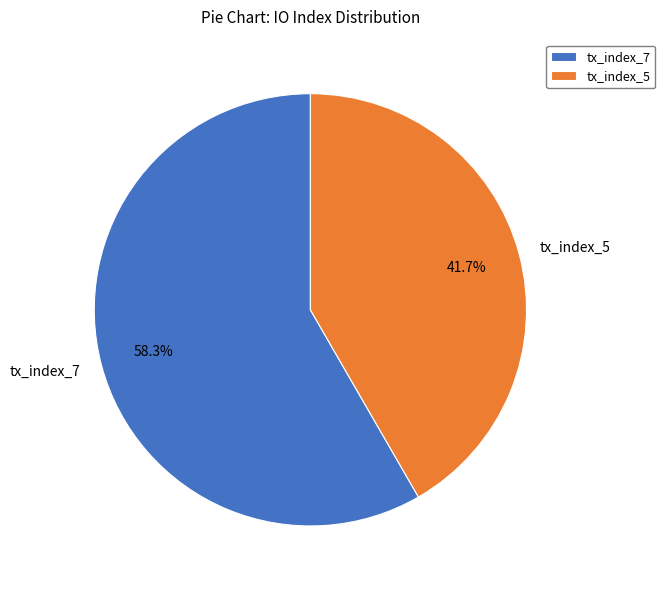

Which has a higher value, tx_index_7 or tx_index_5?

tx_index_7